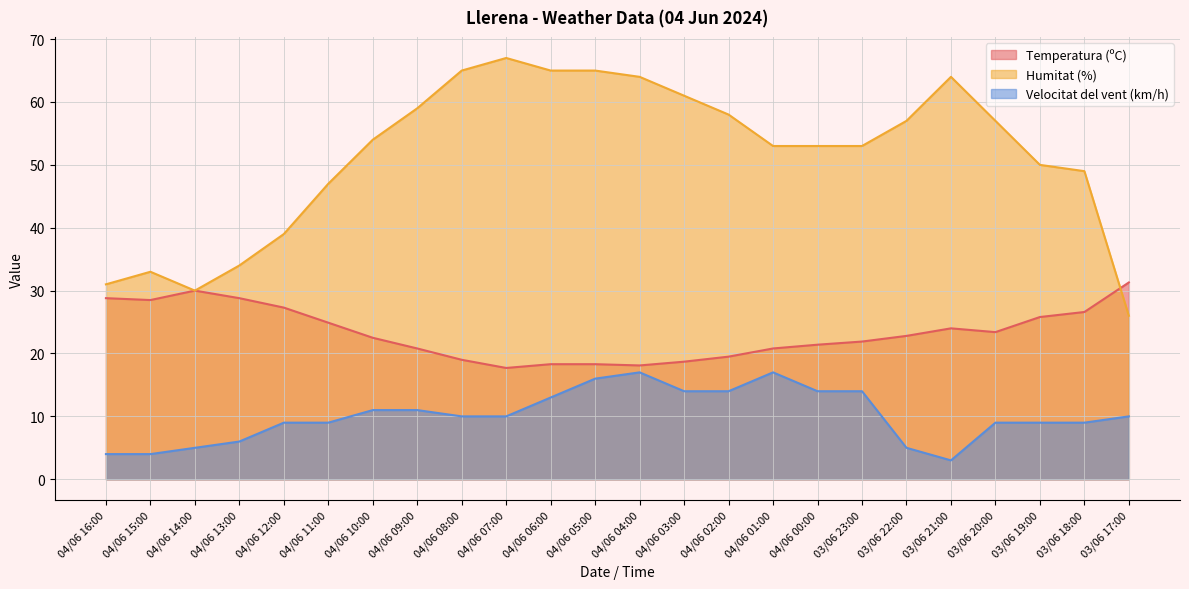

Between 04/06 05:00 and 04/06 06:00, which is larger?

04/06 05:00